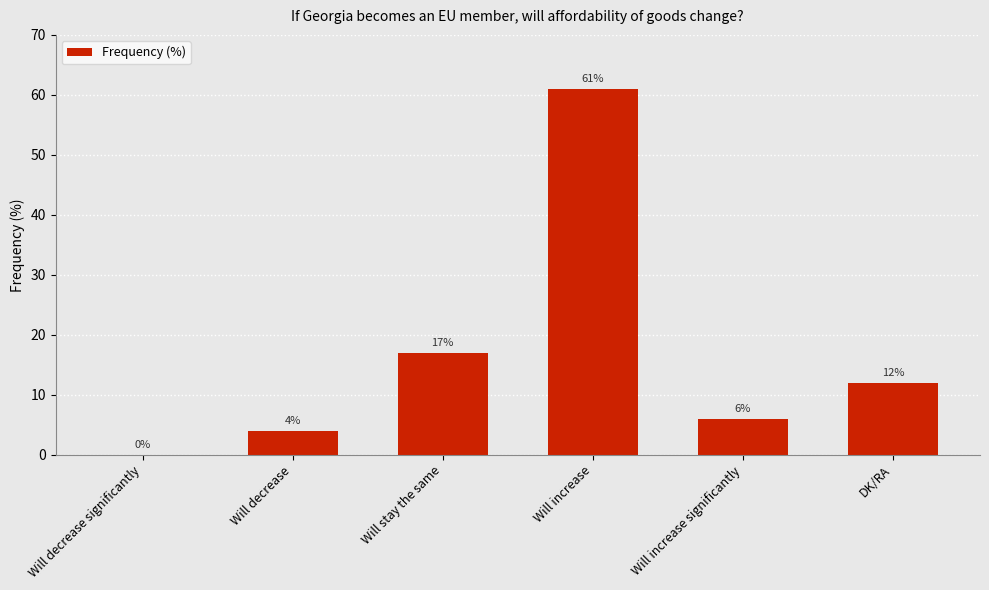

What is the sum of the values at Will increase significantly and Will decrease significantly?

6